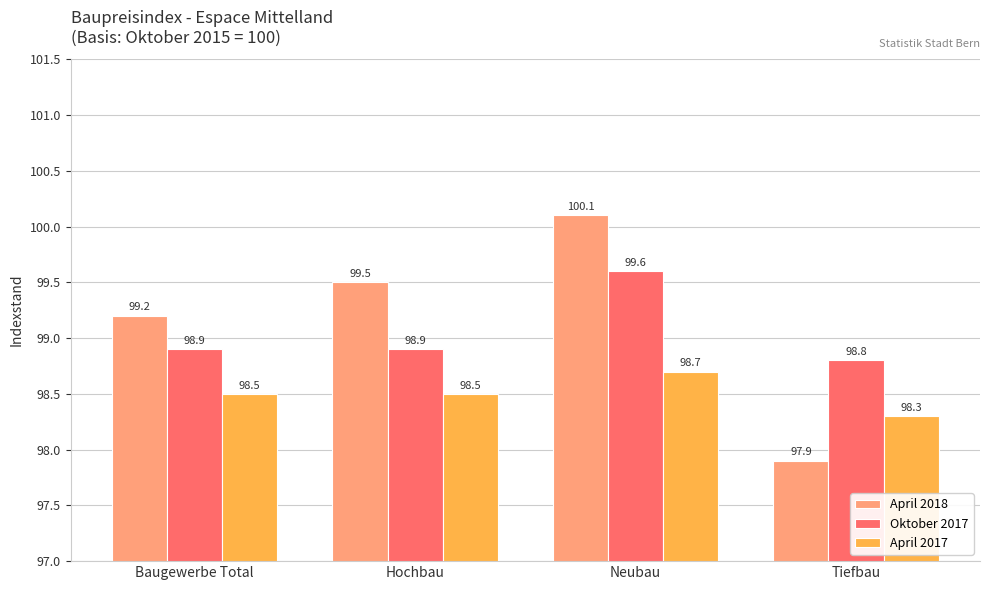

Which series changed the most between Hochbau and Tiefbau?

April 2018